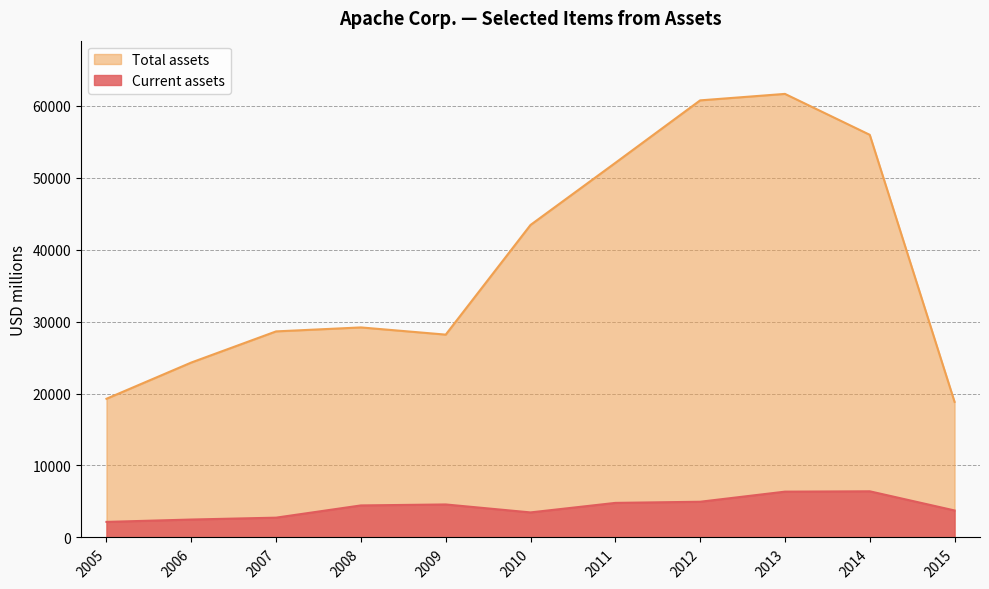

Rank the series at 2010 from highest to lowest value.

Total assets, Current assets